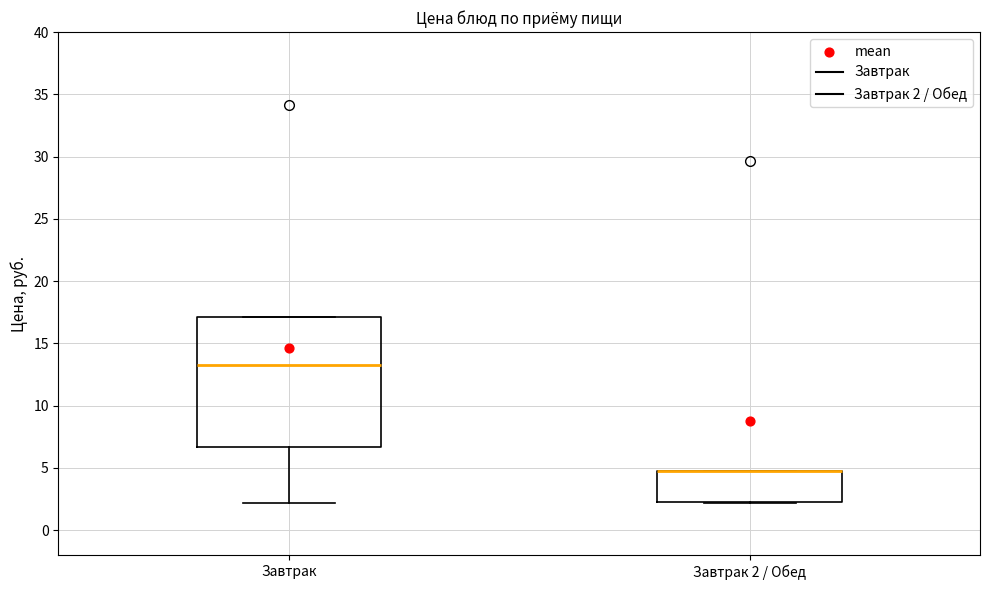

Which box is the tallest, from its lower edge to its upper edge?

Завтрак